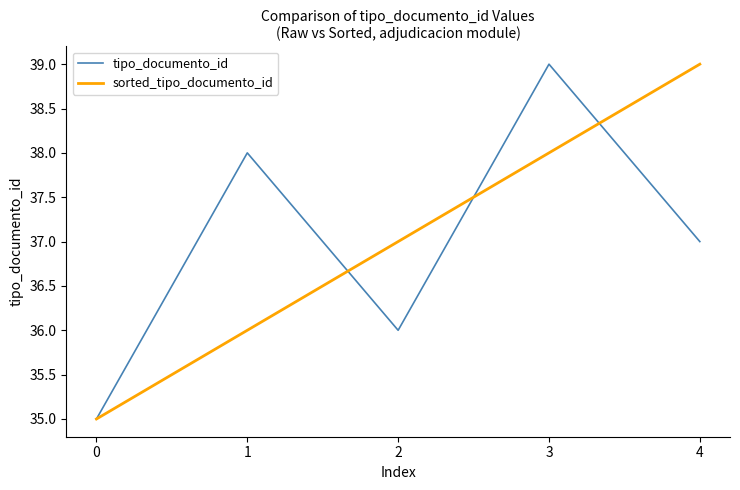

Is it true that sorted_tipo_documento_id equals 25 at 3?

False